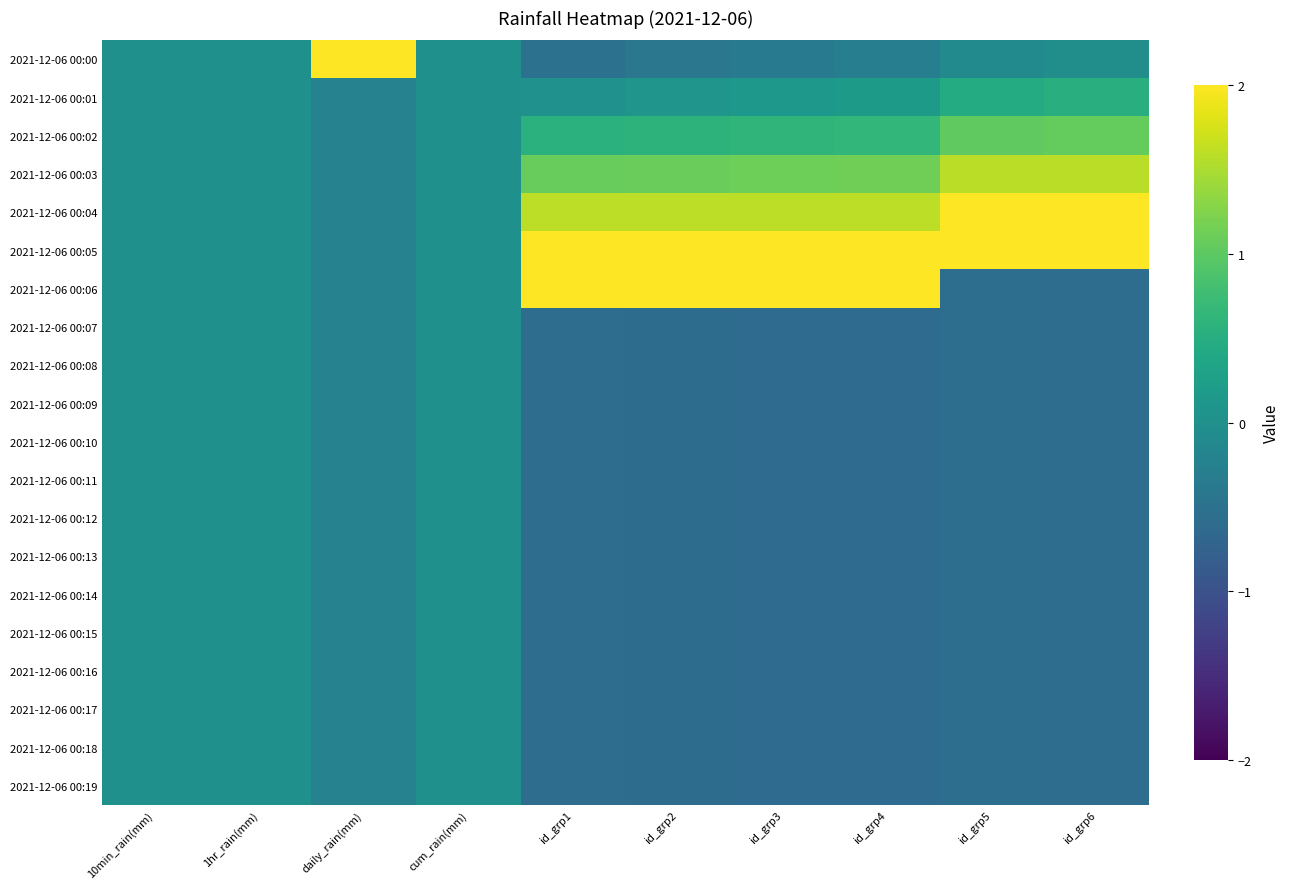

How many series are shown in this chart?

20